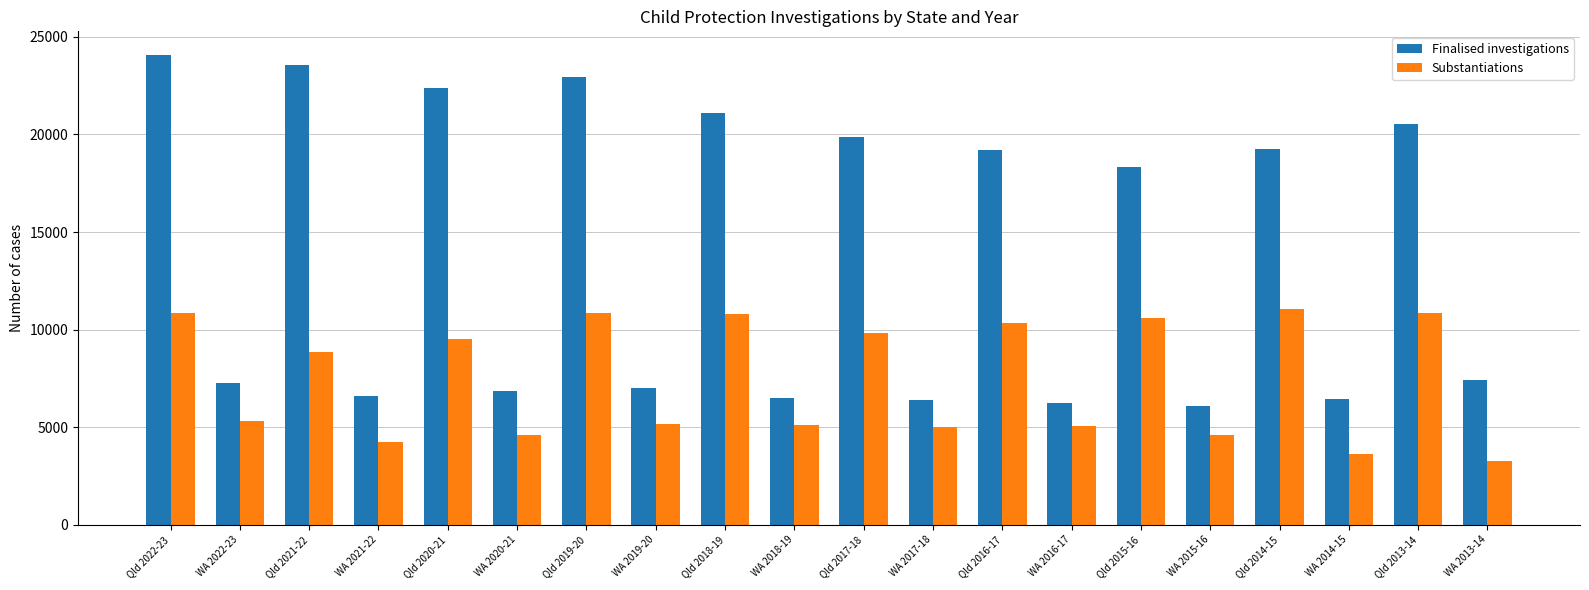

Which series has the largest range (max minus min)?

Finalised investigations